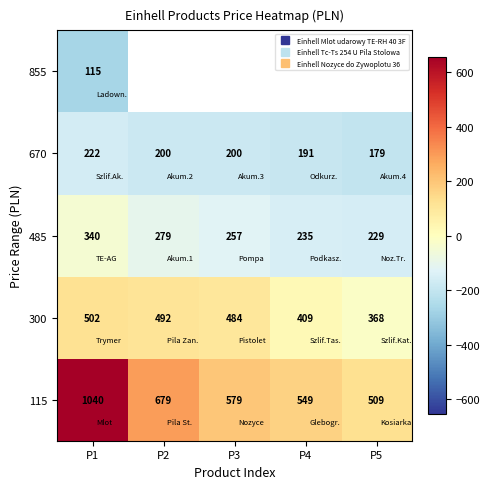

At which label is 855 closest to -268?

P1